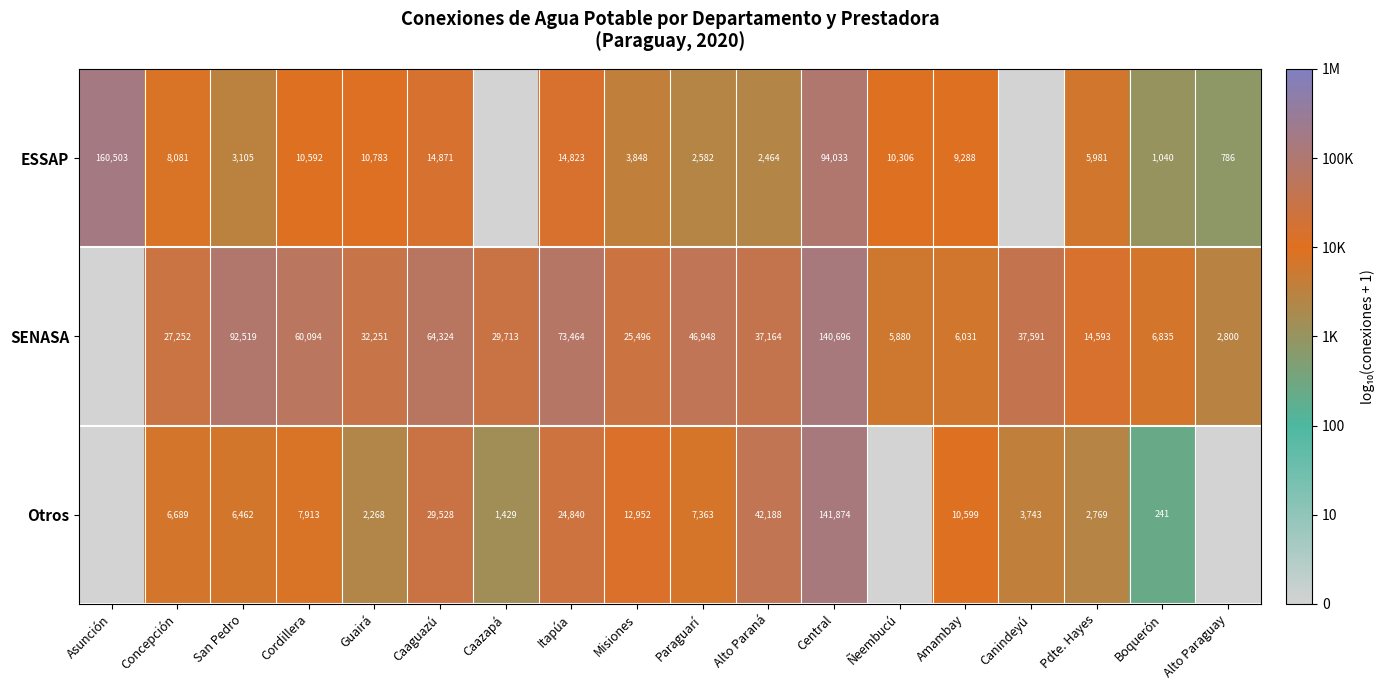

At Boquerón, list the series in order from smallest to largest.

Otros, ESSAP, SENASA